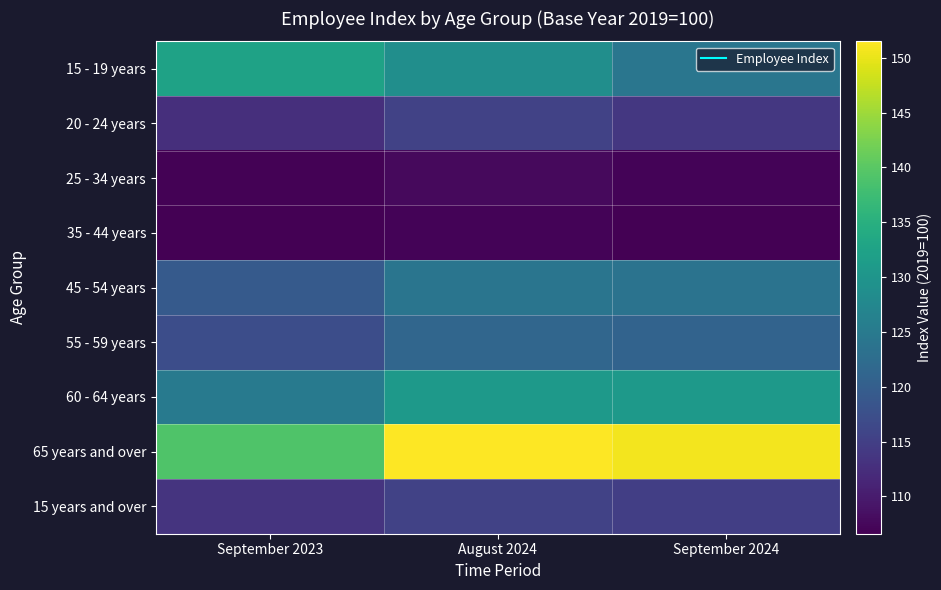

What is the smallest value displayed?

106.6